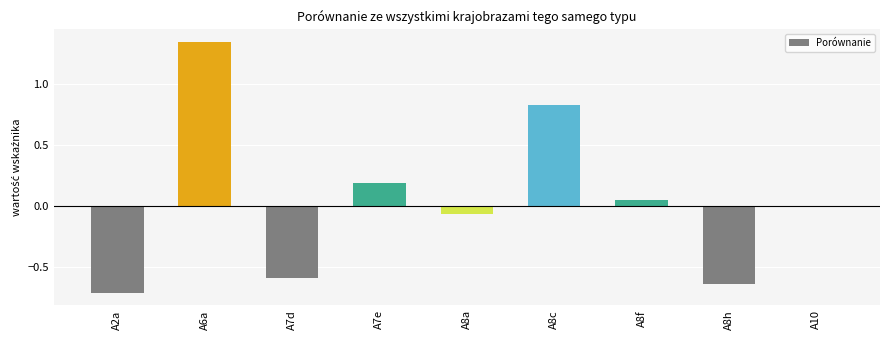

How many data points does each series have?

9